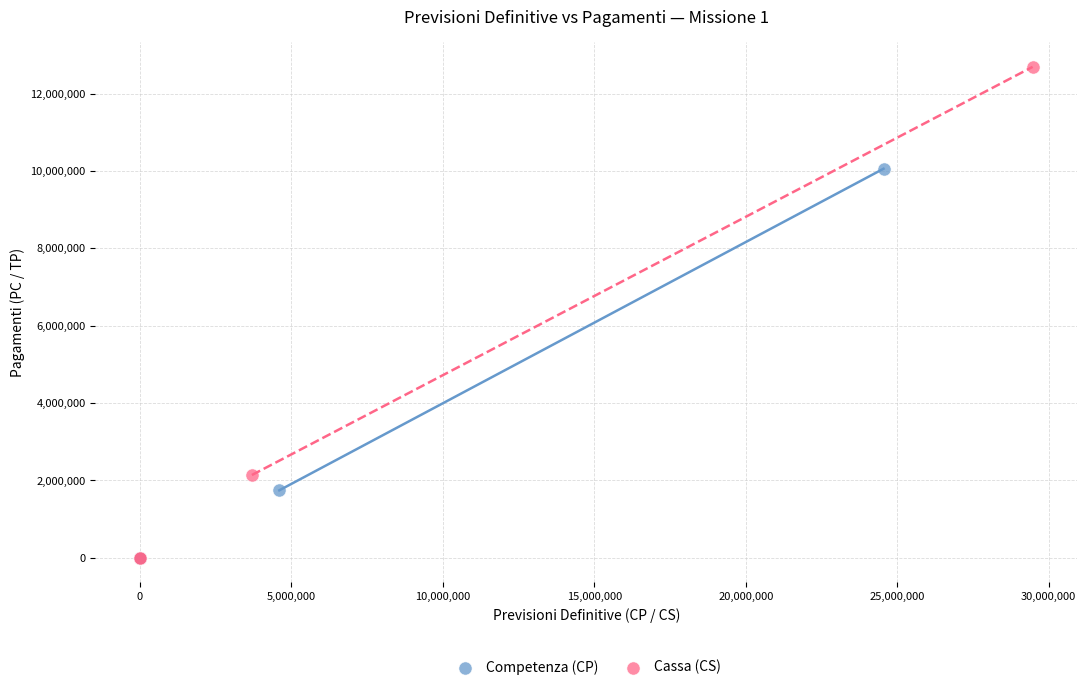

Which series contains the highest Y value?

Cassa (CS)